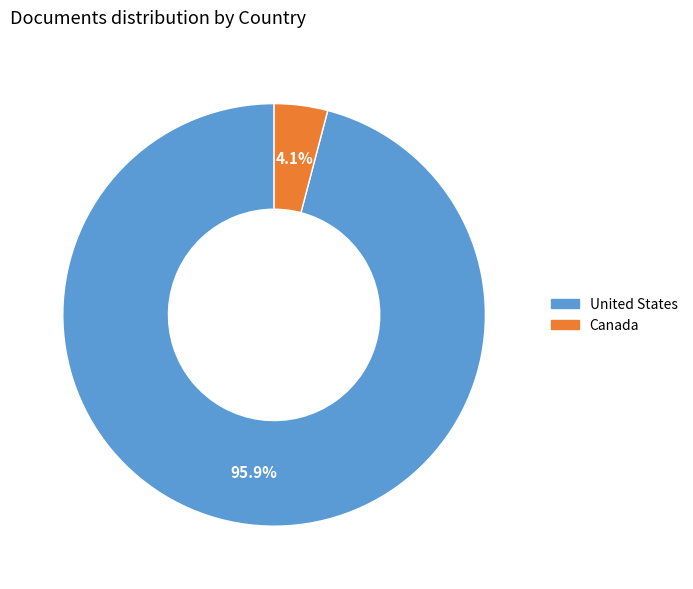

What percentage is the Canada slice, to the nearest percent?

4%